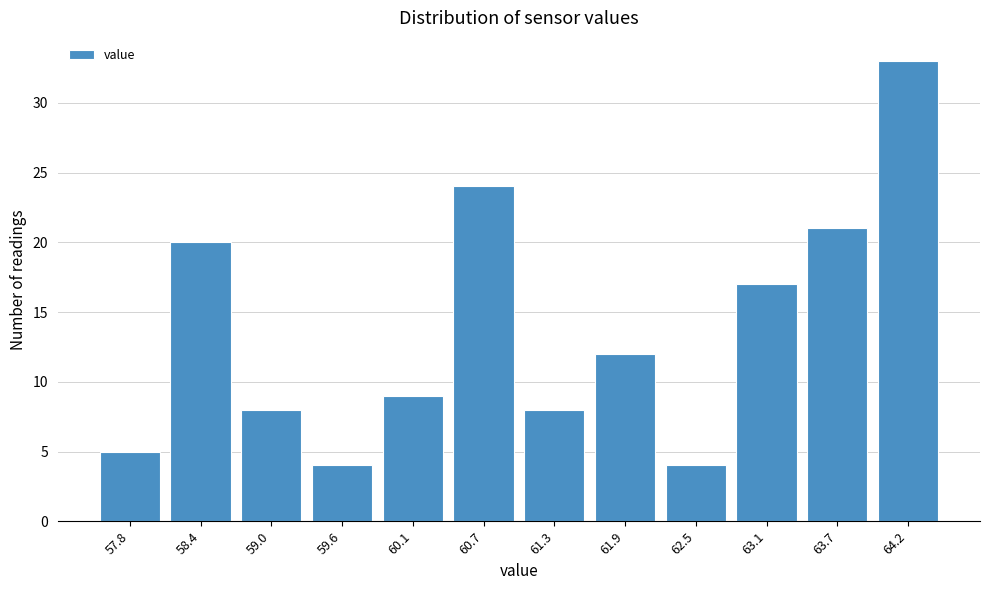

Reading right to left, extract all data points from this chart.

64.2=33	63.7=21	63.1=17	62.5=4	61.9=12	61.3=8	60.7=24	60.1=9	59.6=4	59.0=8	58.4=20	57.8=5